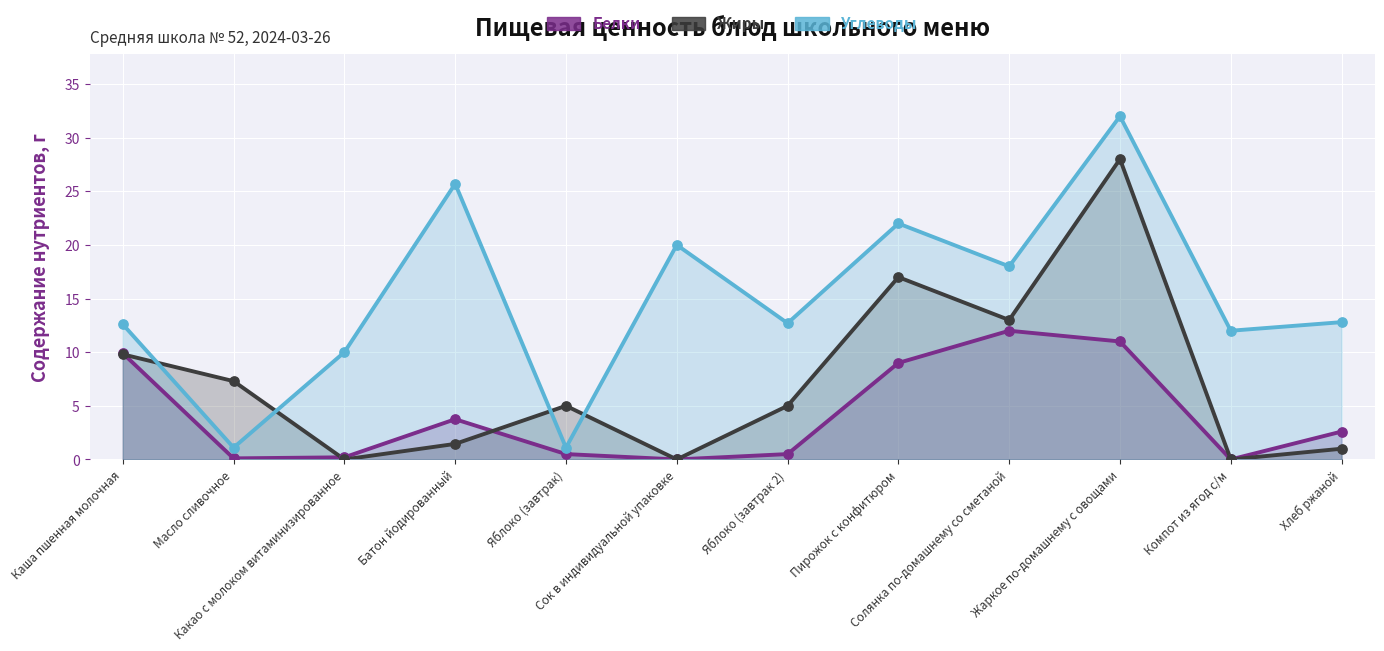

At how many categories does at least one series exceed 8?

10